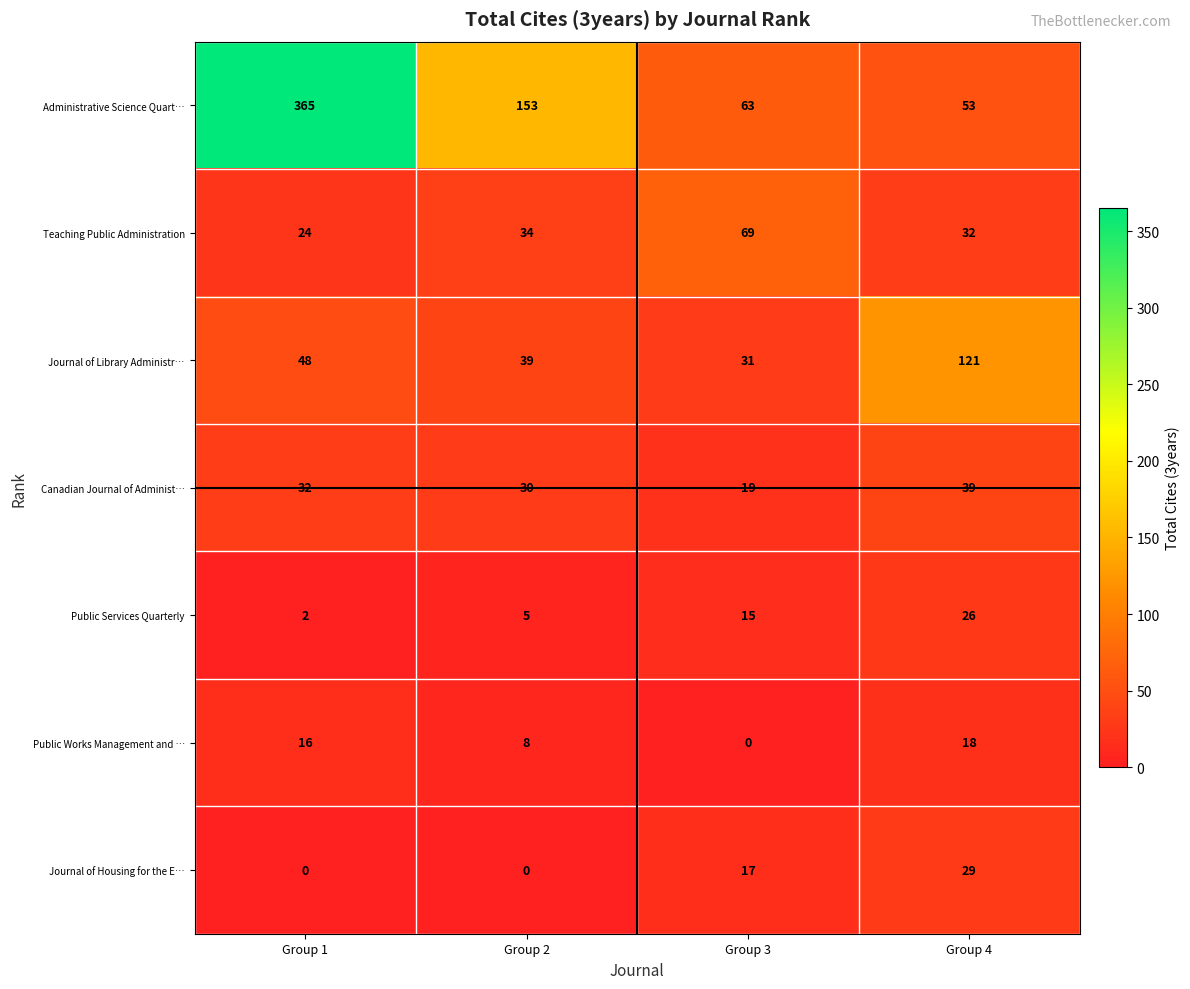

At which category does the chart reach its peak across all series?

Group 1